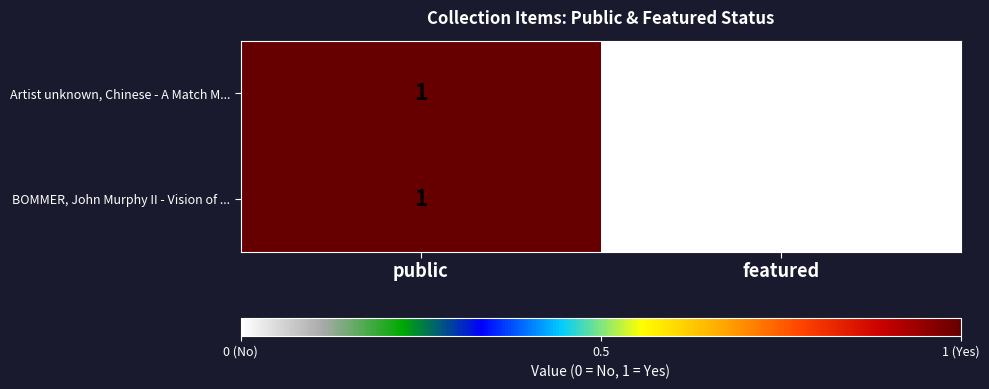

At which category is the sum across all series the highest?

public